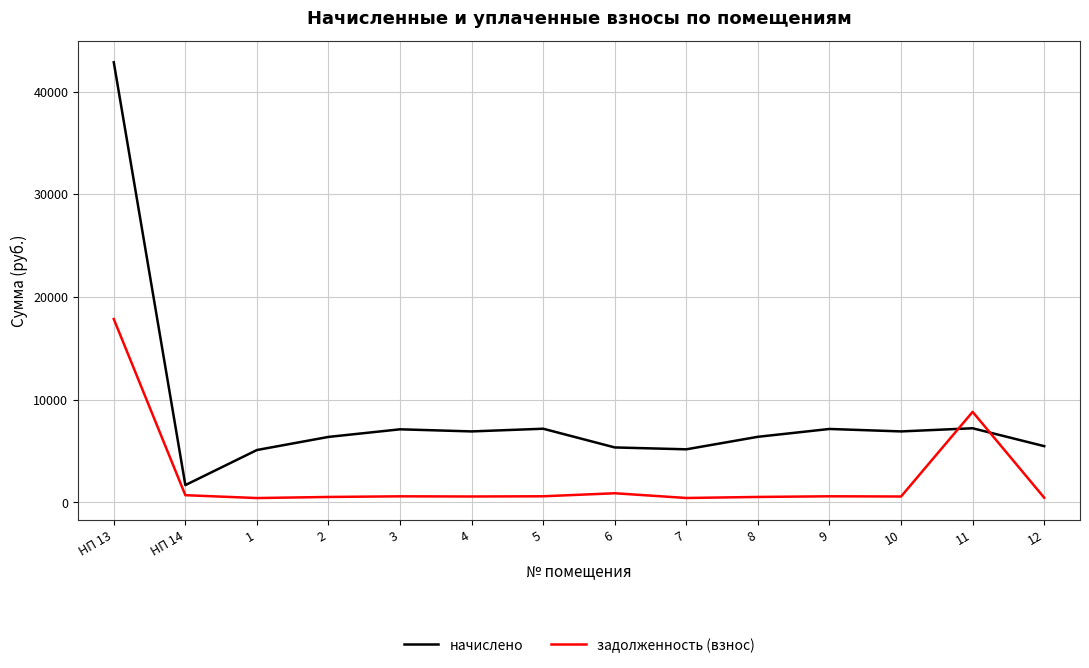

True or false: начислено and задолженность (взнос) cross at least once.

True